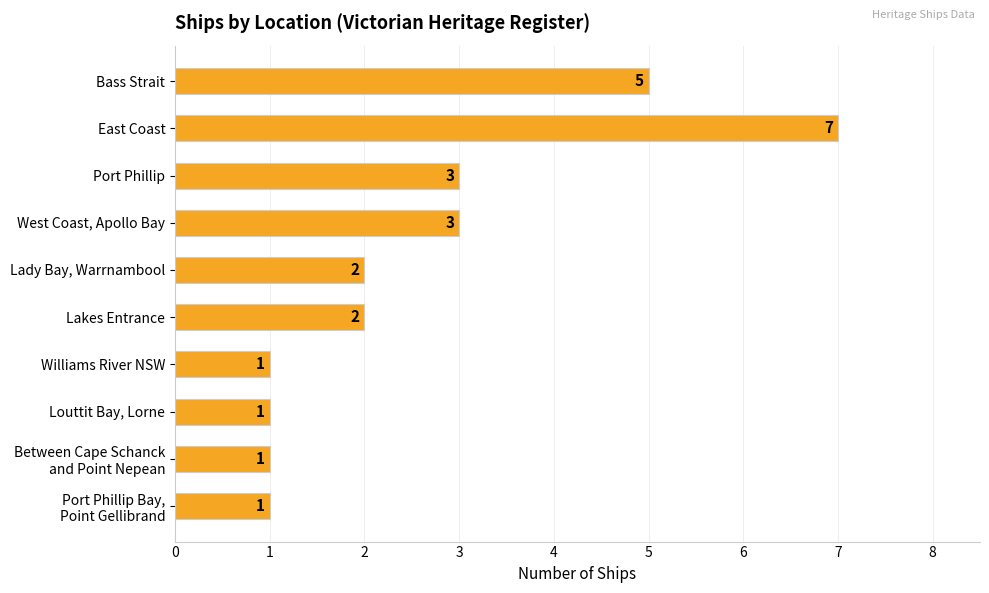

How many data points does each series have?

10